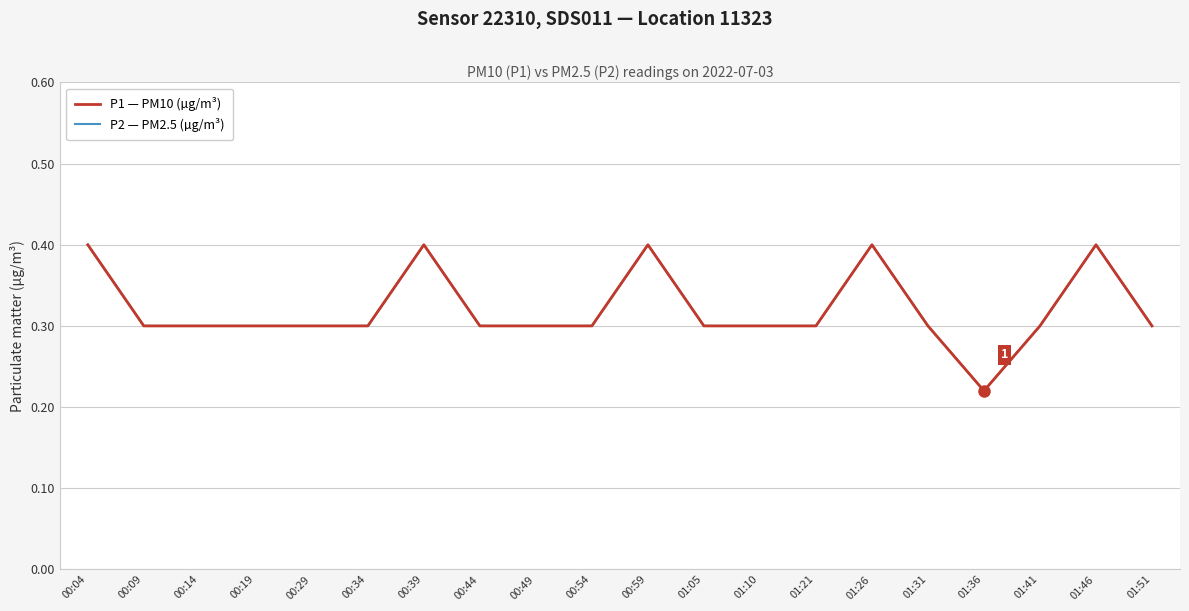

Does the chart display data point markers on the line(s)?

No